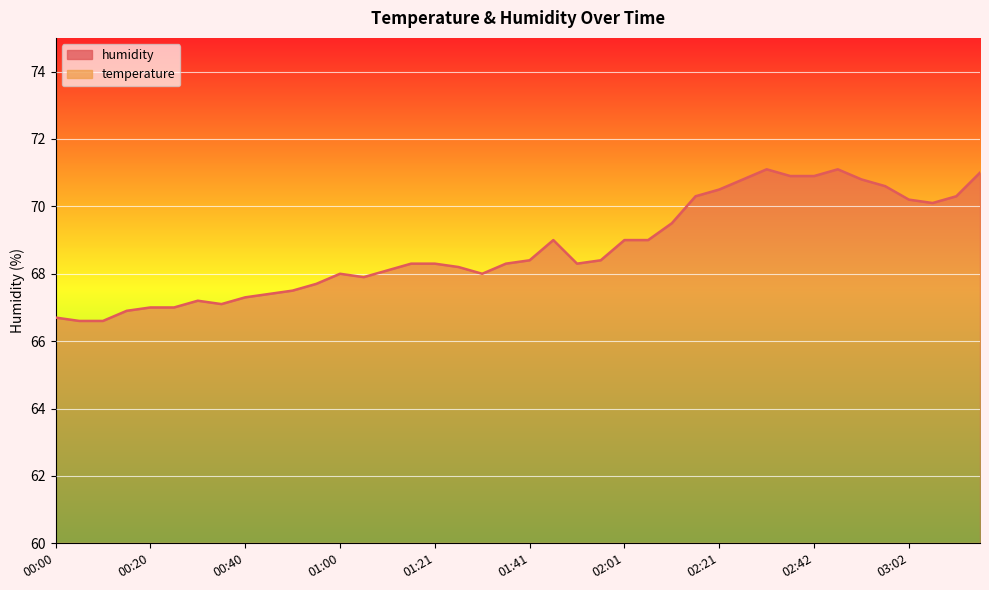

True or false: humidity has a value of 66.6 at 00:05.

True